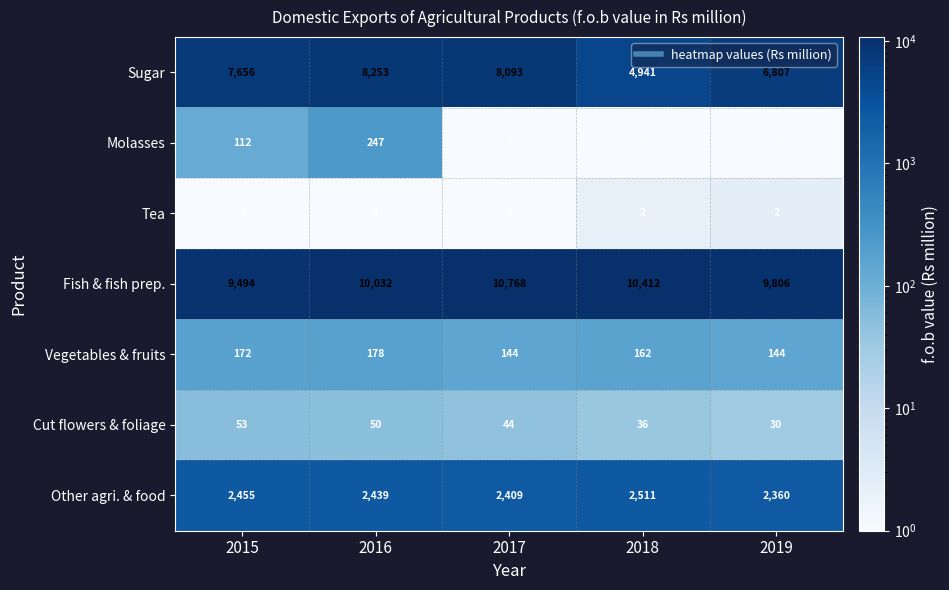

True or false: Cut flowers & foliage has a value of 30 at 2017.

False